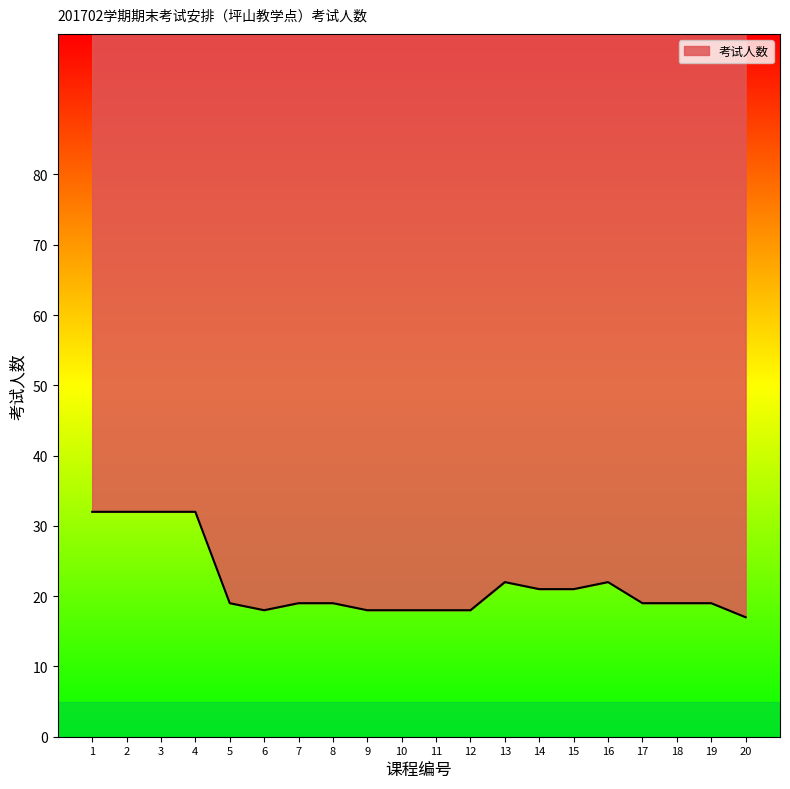

How many series are shown in this chart?

1